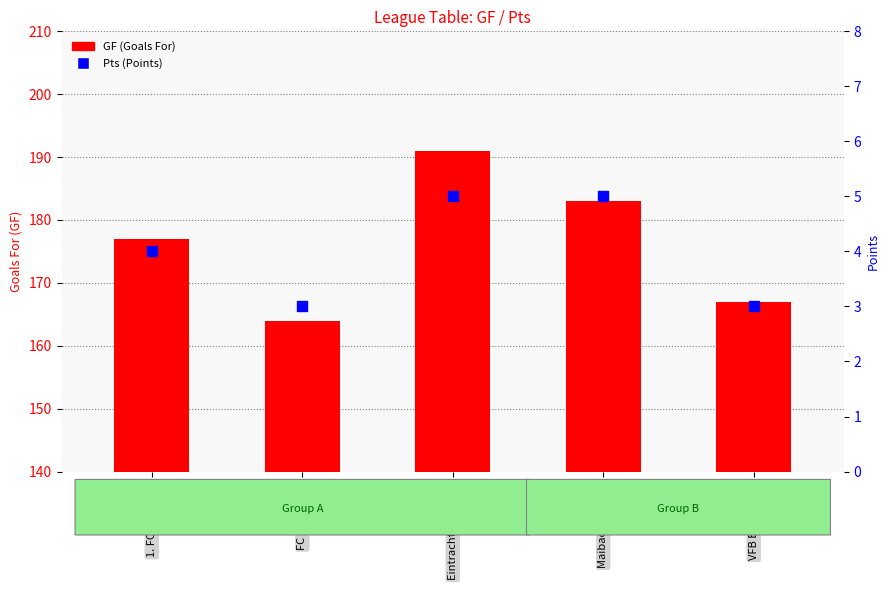

At which category is the sum across all series the highest?

Eintracht Frankfurt